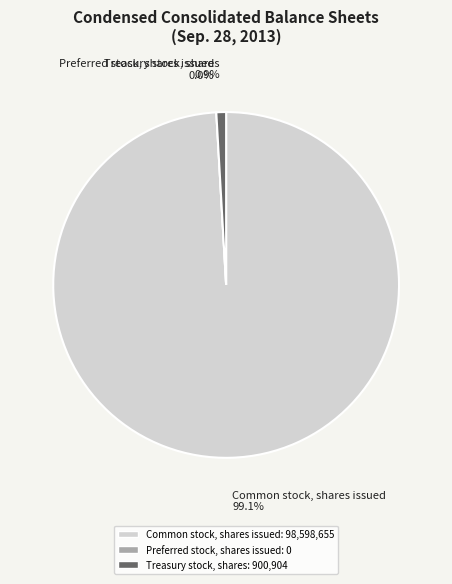

What percentage is the Common stock, shares issued slice, to the nearest percent?

99%